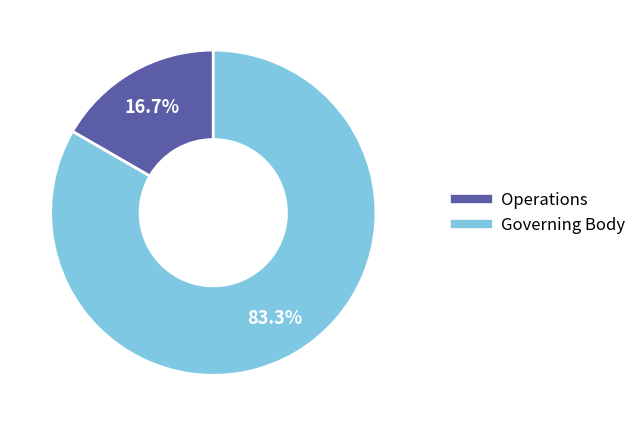

How many segments does this pie chart have?

2